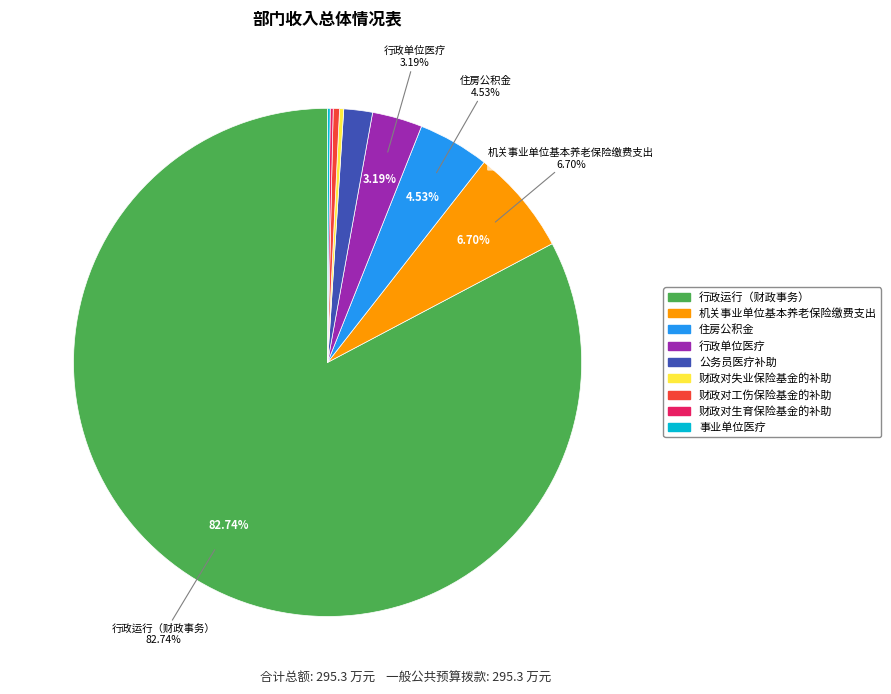

What is the largest slice in the pie chart?

行政运行（财政事务）